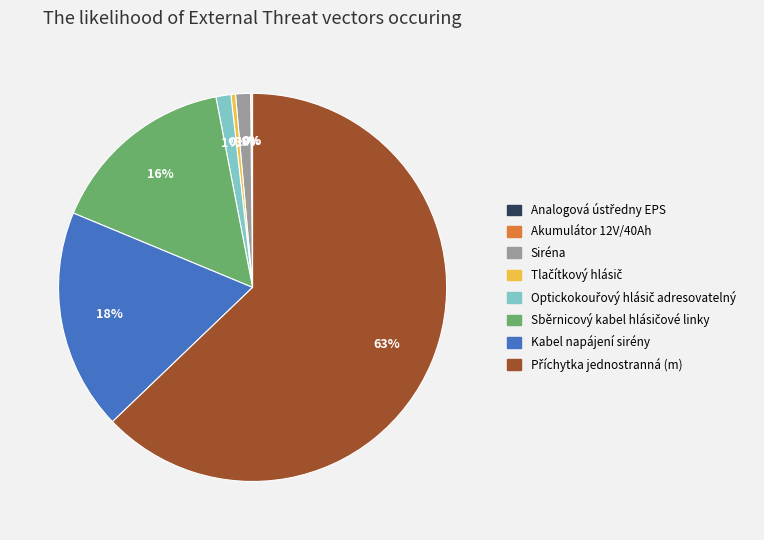

The Siréna slice represents 11% of the pie. True or false?

False